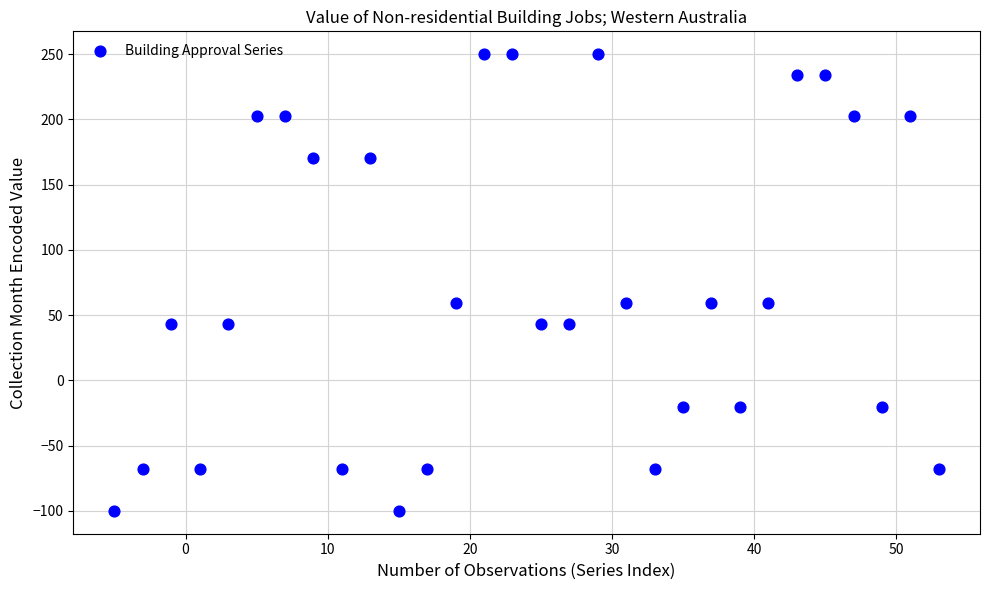

What is the range of Y values (max minus min)?

350.0